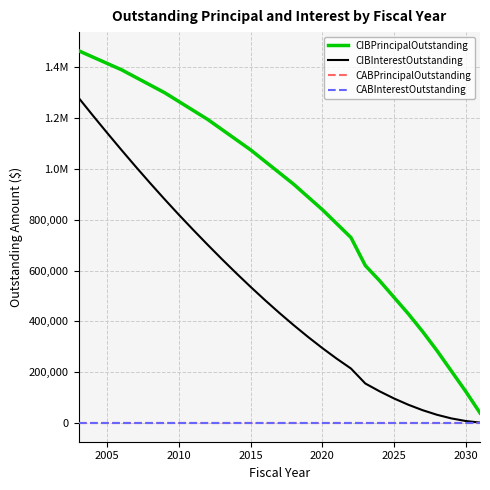

Is this an area chart (filled region under the line)?

No